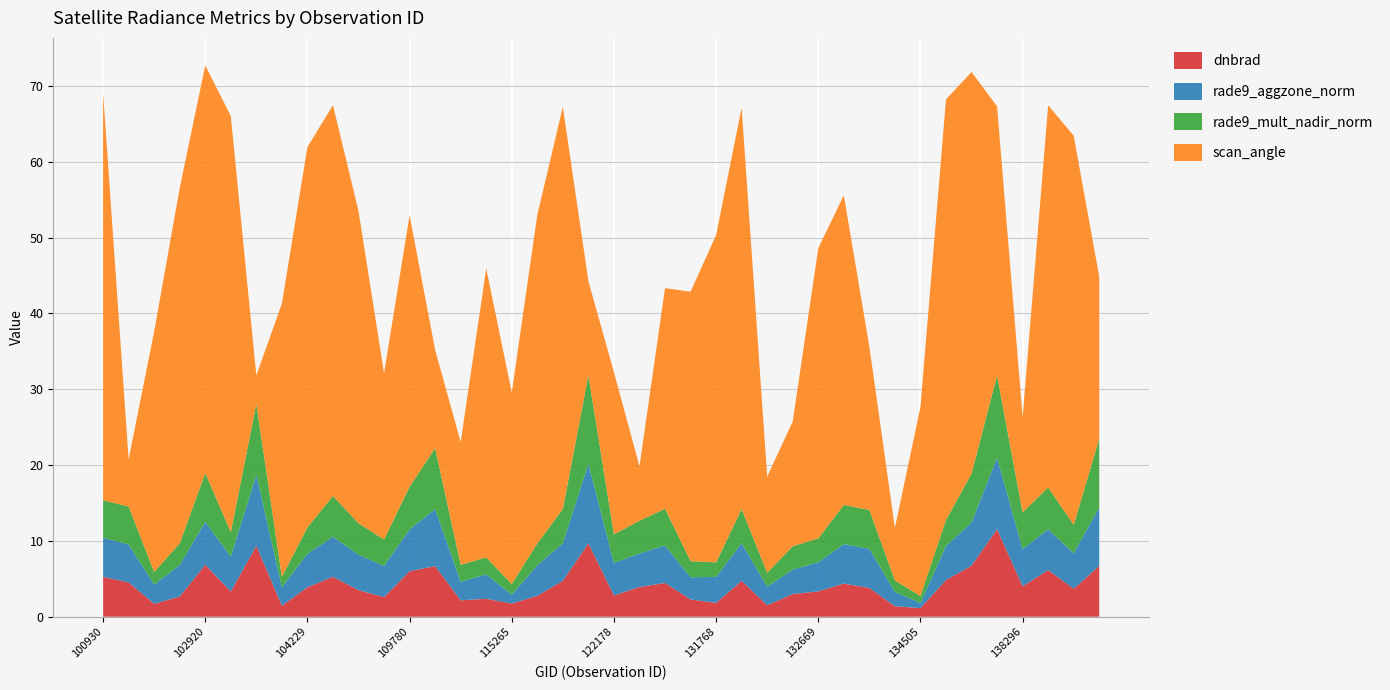

Reading left to right, extract all data points from this chart.

dnbrad: 100930=5.3	102671=4.5	102792=1.7	102912=2.7	102920=6.8	103032=3.3	103279=9.4	103761=1.4	104229=3.9	104236=5.3	104355=3.5	108015=2.6	109780=6.0	109954=6.7	110127=2.2	110299=2.4	115265=1.7	115378=2.8	115500=4.7	121308=9.7	122178=2.8	122346=3.9	123073=4.5	123966=2.3	131768=1.8	131947=4.7	132310=1.5	132488=3.0	132669=3.3	133040=4.4	133223=3.8	133405=1.4	134505=1.1	134700=4.8	137905=6.7	138105=11.6	138296=4.0	138881=6.2	138894=3.7	139283=6.7
rade9_aggzone_norm: 100930=5.1	102671=5.0	102792=2.5	102912=4.2	102920=5.7	103032=4.6	103279=9.4	103761=2.5	104229=4.4	104236=5.3	104355=4.7	108015=4.1	109780=5.5	109954=7.5	110127=2.4	110299=3.2	115265=1.2	115378=4.0	115500=5.0	121308=10.5	122178=4.3	122346=4.4	123073=4.9	123966=2.9	131768=3.4	131947=5.0	132310=2.5	132488=3.2	132669=3.8	133040=5.2	133223=5.2	133405=1.9	134505=0.7	134700=4.5	137905=5.7	138105=9.4	138296=4.9	138881=5.4	138894=4.7	139283=7.7
rade9_mult_nadir_norm: 100930=4.9	102671=5.0	102792=1.7	102912=2.8	102920=6.4	103032=3.2	103279=9.4	103761=1.4	104229=3.5	104236=5.4	104355=4.1	108015=3.5	109780=5.6	109954=8.0	110127=2.2	110299=2.2	115265=1.4	115378=2.9	115500=4.5	121308=11.7	122178=3.8	122346=4.3	123073=4.8	123966=2.1	131768=1.9	131947=4.5	132310=1.8	132488=3.1	132669=3.2	133040=5.2	133223=5.1	133405=1.5	134505=0.9	134700=3.4	137905=6.4	138105=10.8	138296=4.8	138881=5.5	138894=3.8	139283=9.0
scan_angle: 100930=53.7	102671=6.2	102792=31.7	102912=46.9	102920=53.8	103032=54.9	103279=3.7	103761=36.0	104229=50.2	104236=51.5	104355=41.2	108015=21.9	109780=35.8	109954=12.9	110127=16.2	110299=38.1	115265=25.3	115378=43.3	115500=53.0	121308=12.4	122178=21.4	122346=7.2	123073=29.1	123966=35.5	131768=43.2	131947=52.9	132310=12.7	132488=16.4	132669=38.3	133040=40.8	133223=21.5	133405=6.9	134505=24.9	134700=55.4	137905=53.0	138105=35.5	138296=12.6	138881=50.4	138894=51.3	139283=21.4